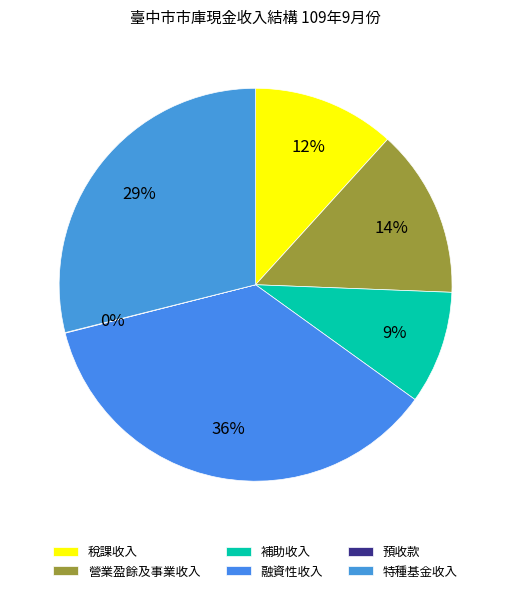

To the nearest percent, what is the difference between the 特種基金收入 and 融資性收入 slice percentages?

7%